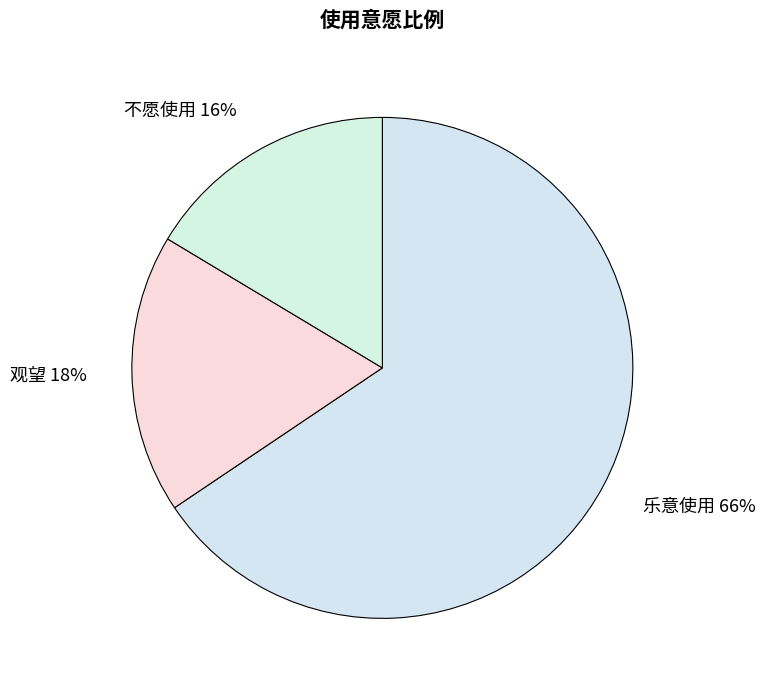

To the nearest percent, what is the average slice percentage?

33%